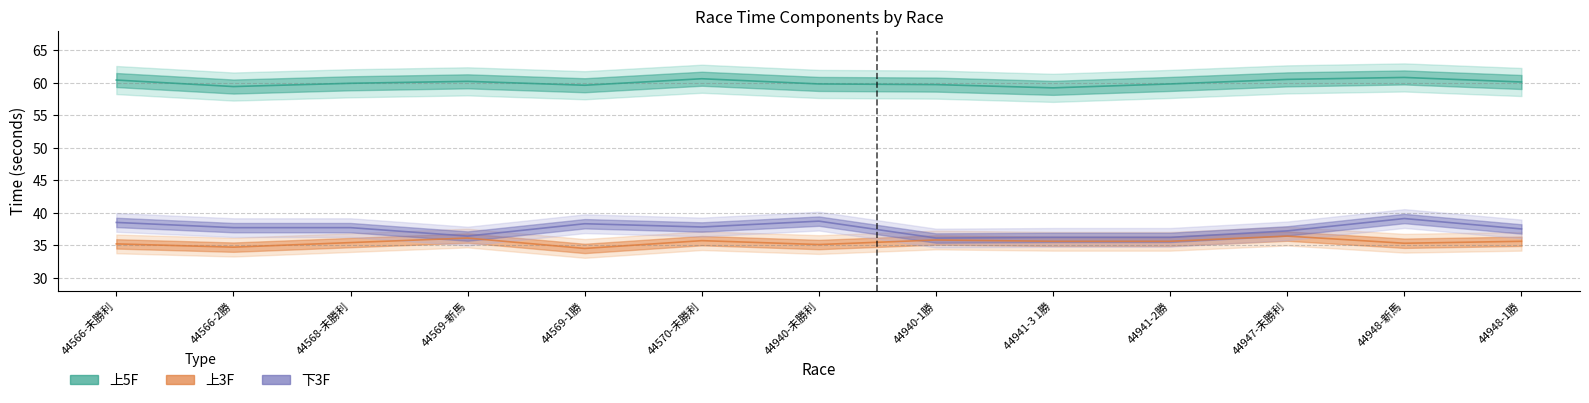

What is the sum of the 上5F values at 44948-新馬 and 44570-未勝利?

121.4